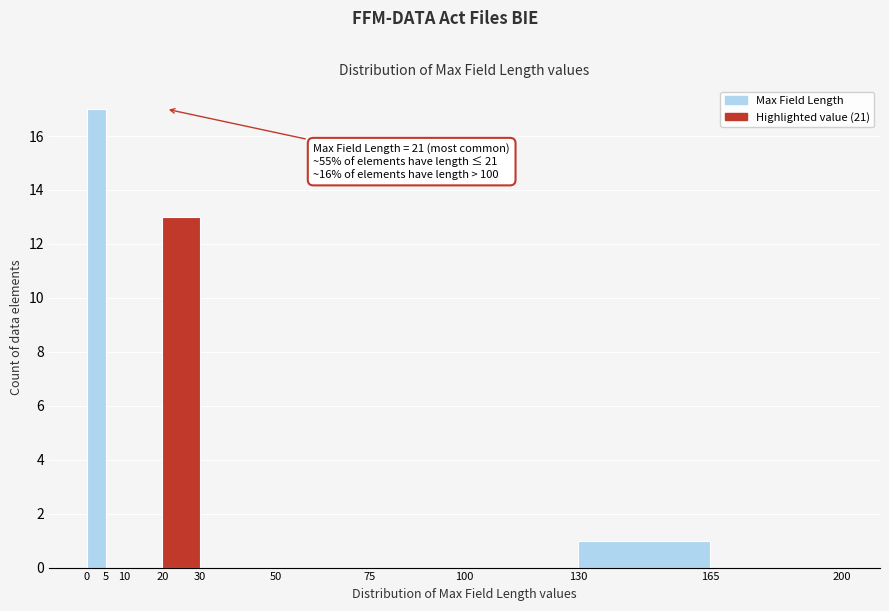

Over which range of the x-axis is the bar tallest?

0 to 5